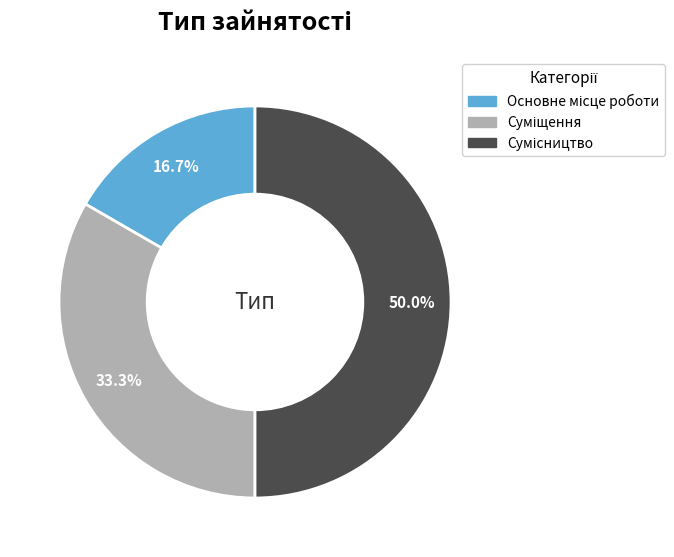

Which slice is the smallest?

Основне місце роботи